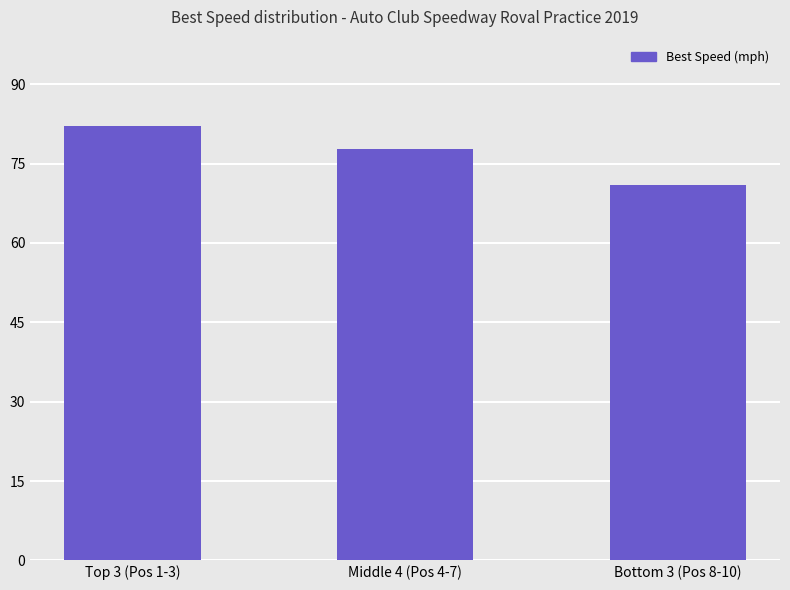

Read the value at Top 3 (Pos 1-3).

82.0